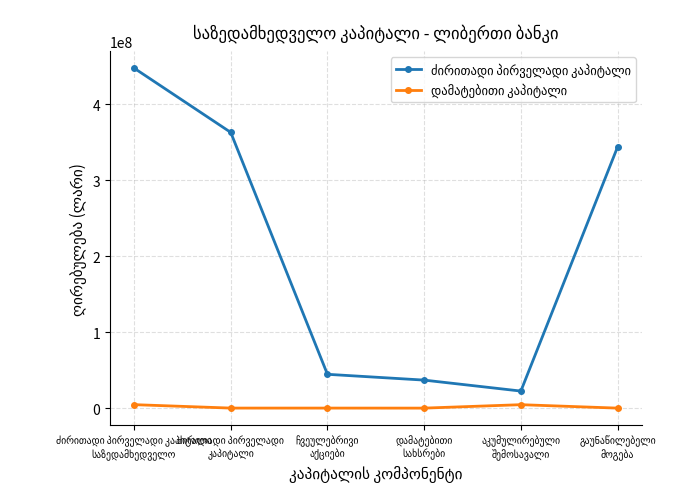

At how many categories does at least one series exceed 237349972?

3